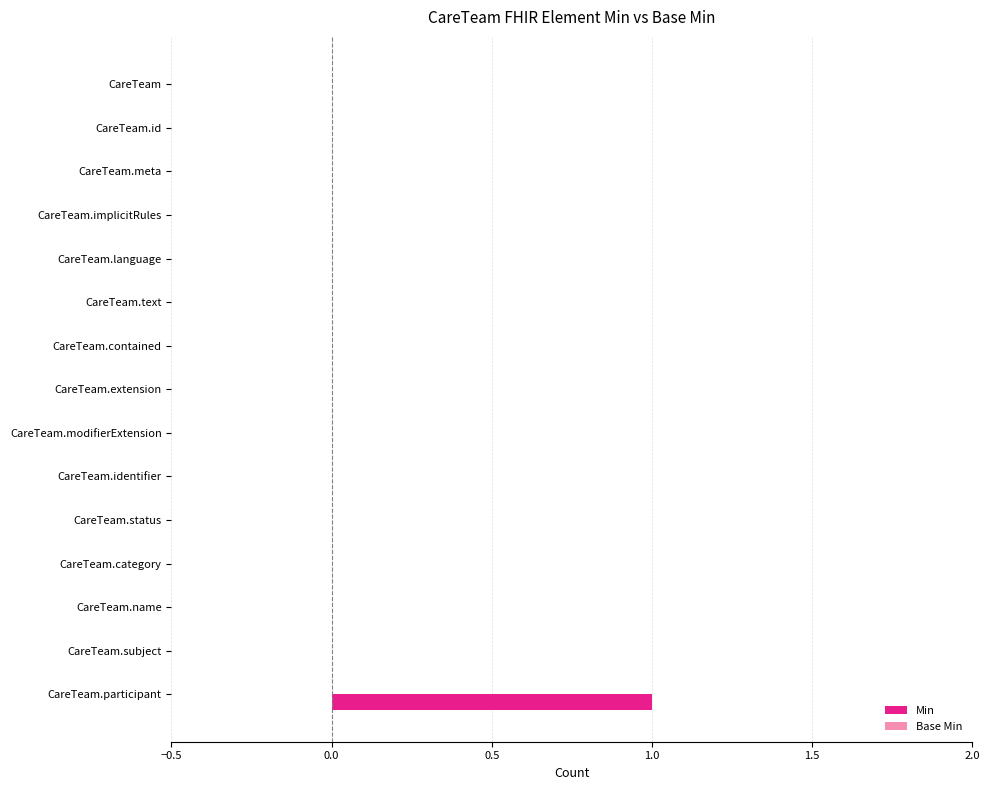

Which label corresponds to the largest value in the chart?

CareTeam.participant